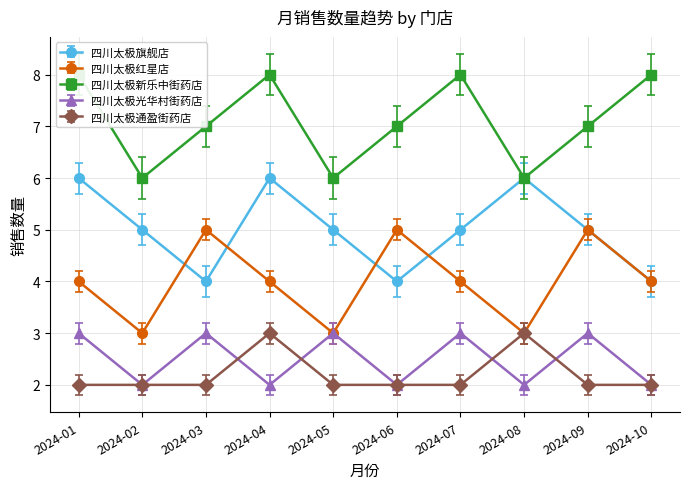

Rank the series by their maximum value, from highest to lowest.

四川太极新乐中街药店, 四川太极旗舰店, 四川太极红星店, 四川太极光华村街药店, 四川太极通盈街药店